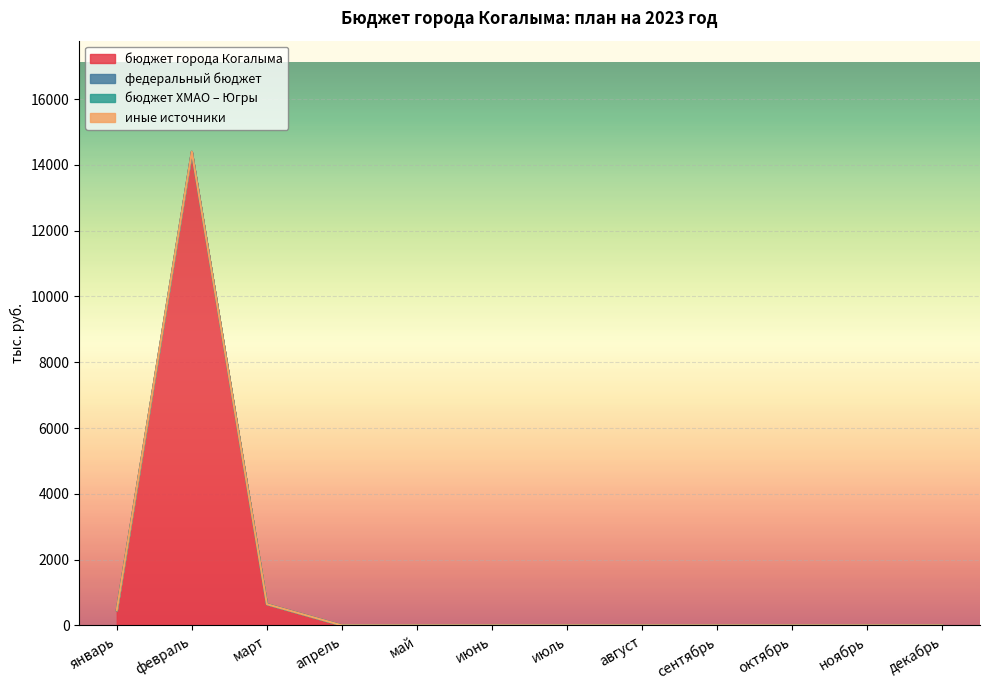

True or false: бюджет ХМАО – Югры and иные источники intersect in this chart.

False